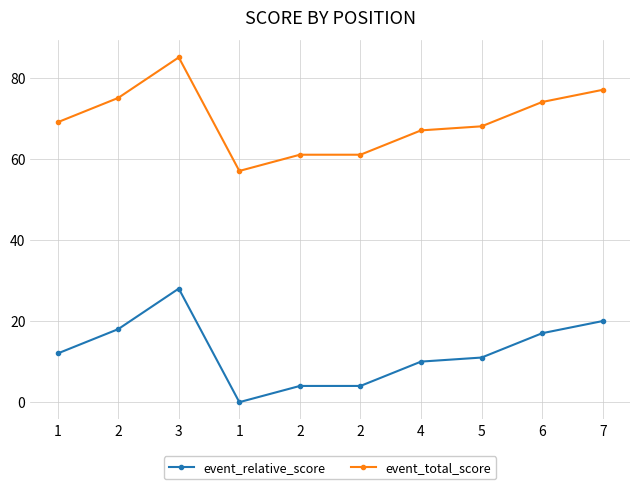

Between 5 and 7, which is larger?

7